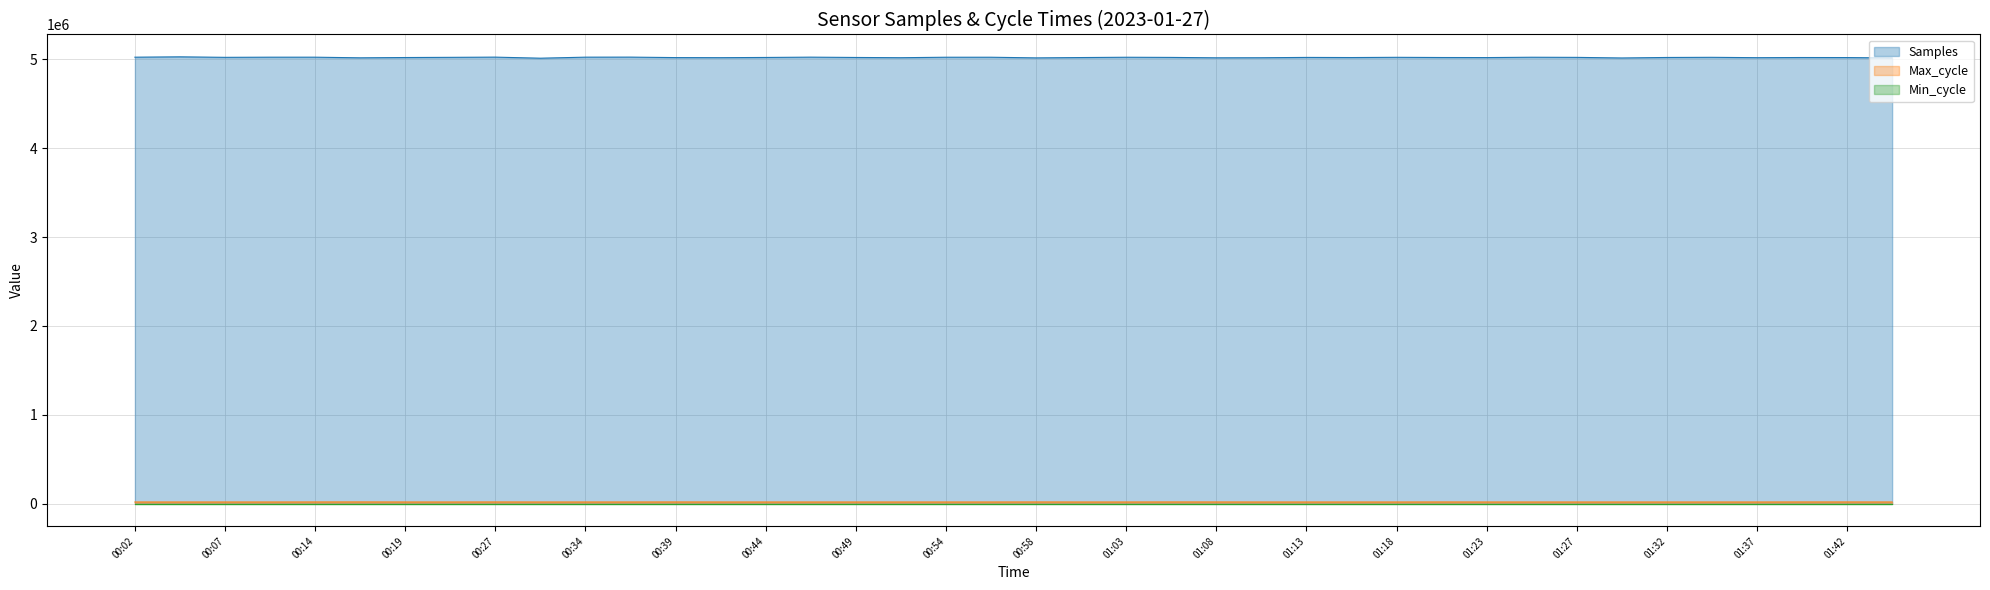

Is the value of Samples at 00:04 greater than the value of Max_cycle at 00:19?

Yes